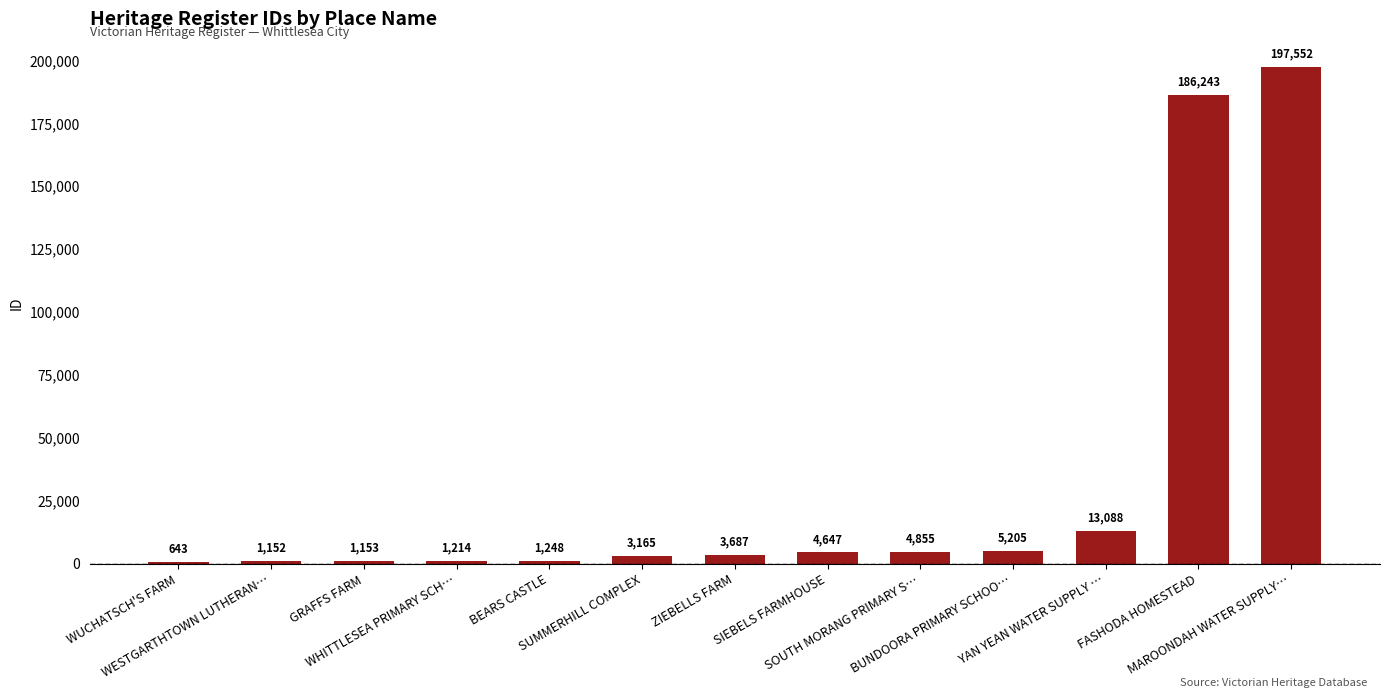

What is the value of the 12th bar from the left?

186243